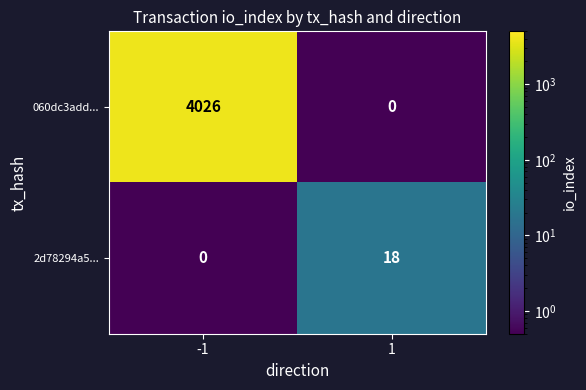

List the series in order of their peak value, lowest first.

2d78294a5..., 060dc3add...